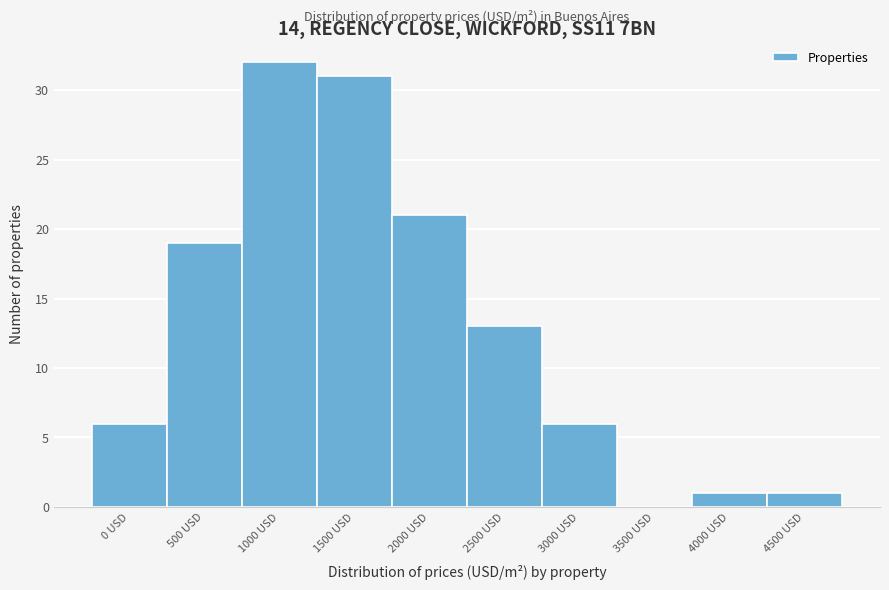

Reading left to right, extract all data points from this chart.

0 USD=6	500 USD=19	1000 USD=32	1500 USD=31	2000 USD=21	2500 USD=13	3000 USD=6	3500 USD=0	4000 USD=1	4500 USD=1